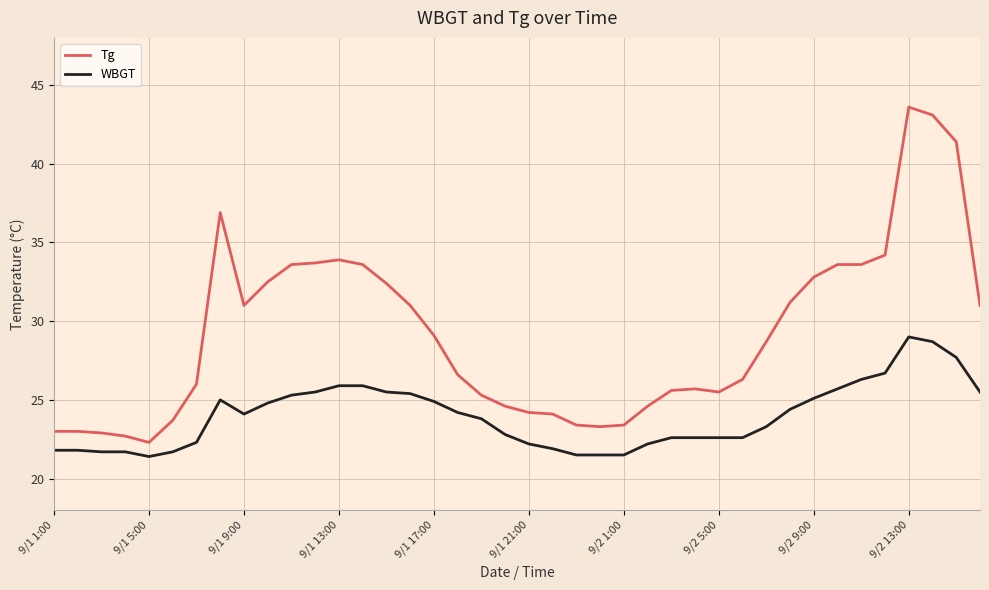

True or false: Tg and WBGT intersect in this chart.

False